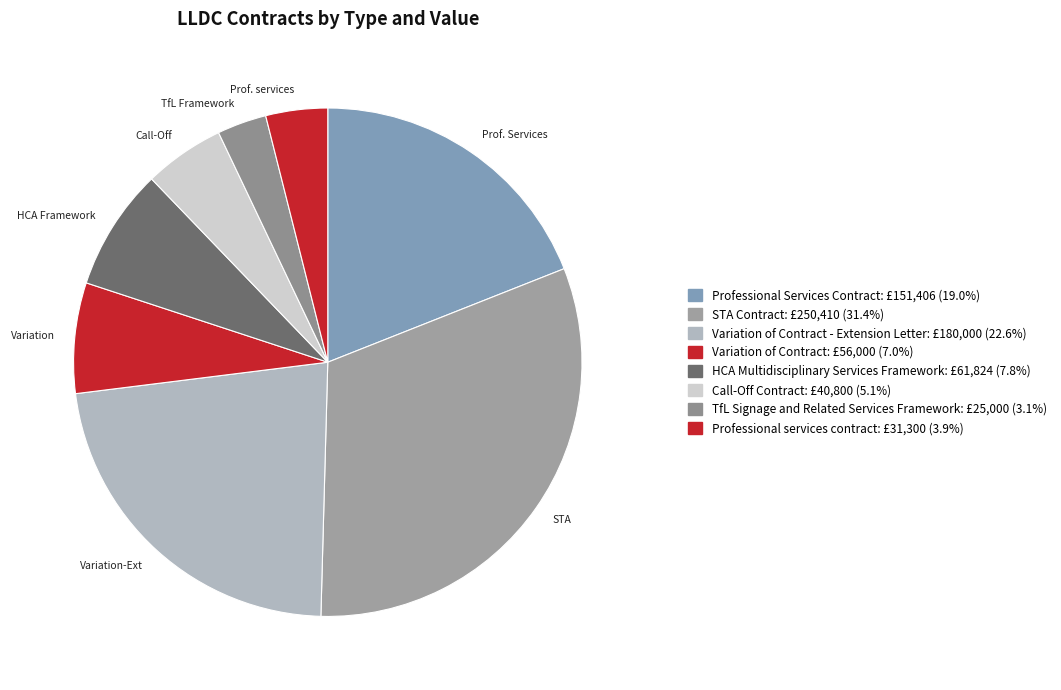

How many segments does this pie chart have?

8